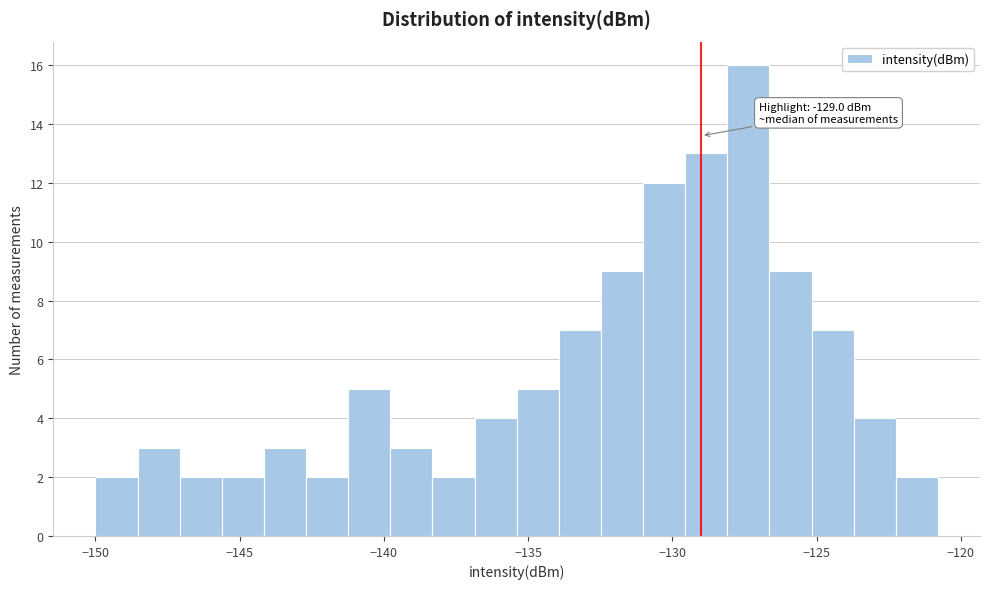

Read against the x-axis, roughly where is the centre of the tallest bar?

-127.5